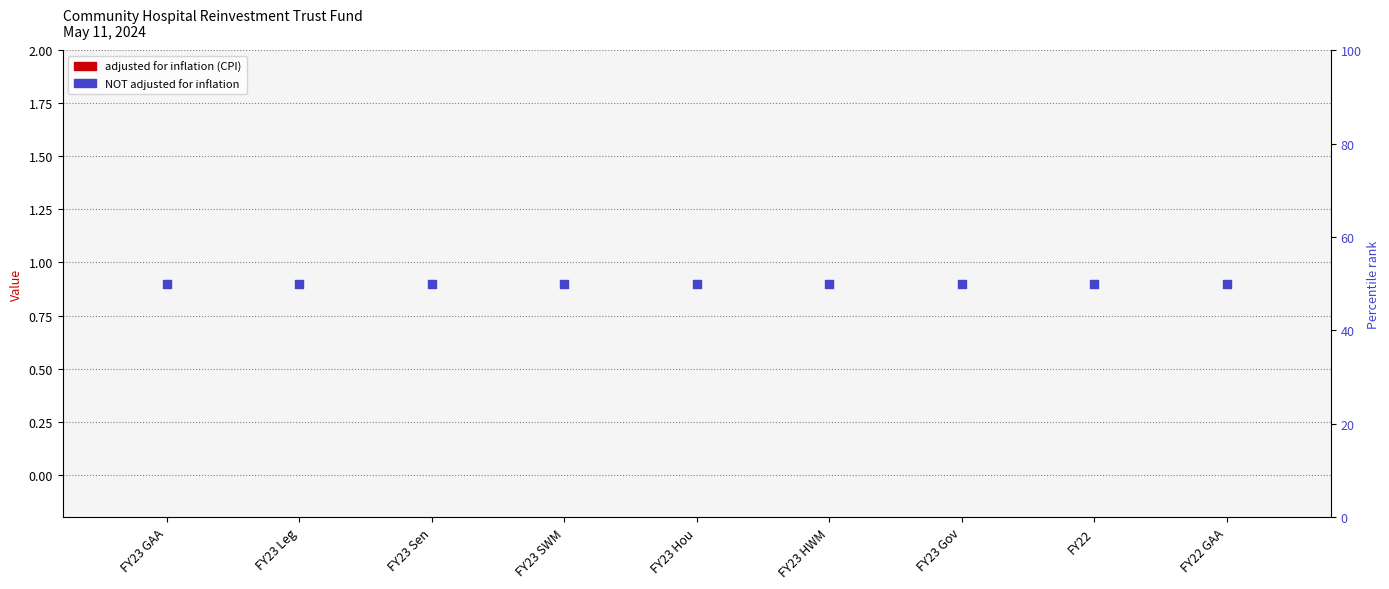

At how many categories does at least one series exceed 14?

9